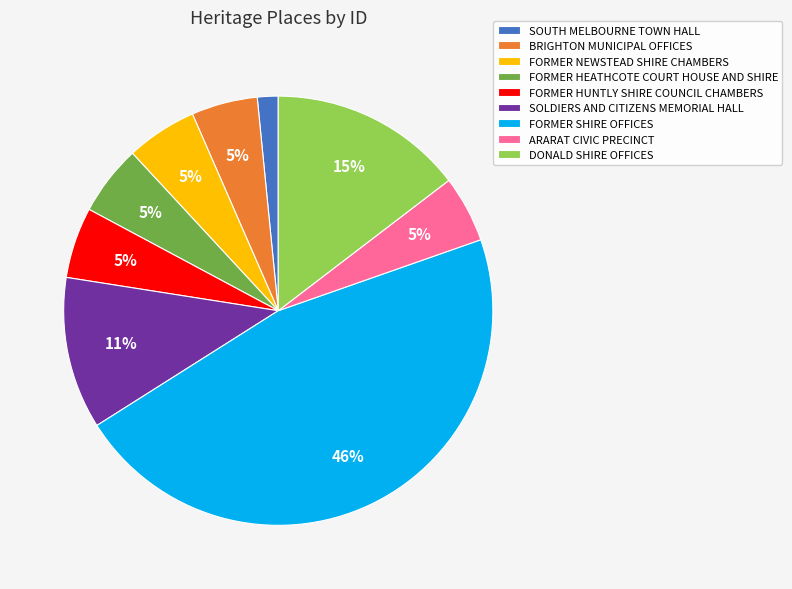

To the nearest percent, what percentage of the pie is ARARAT CIVIC PRECINCT?

5%